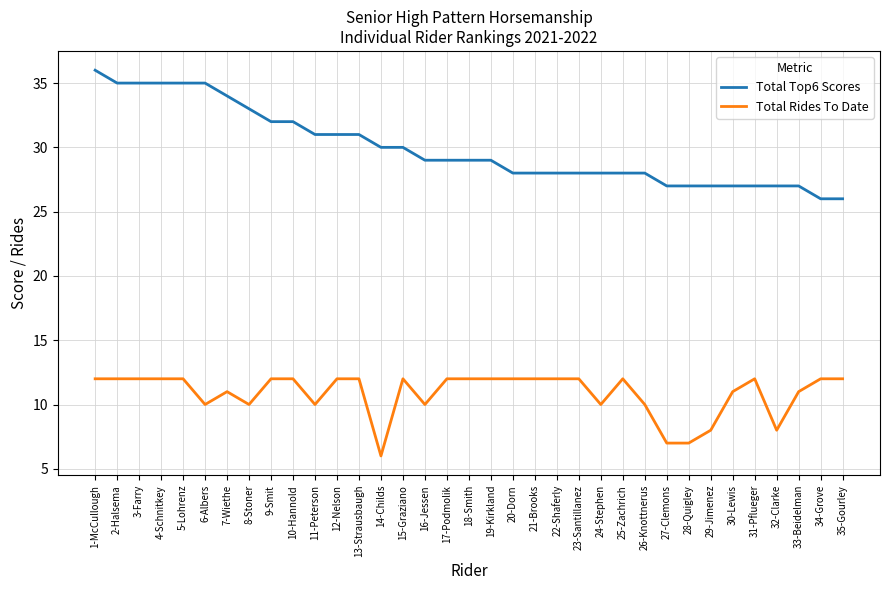

What is the average value of the Total Top6 Scores series?

30